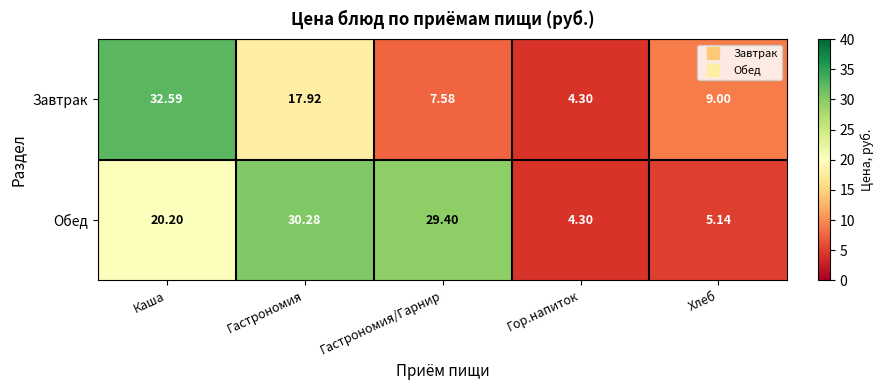

Between Гастрономия and Гастрономия/Гарнир, which series saw the biggest shift?

Завтрак